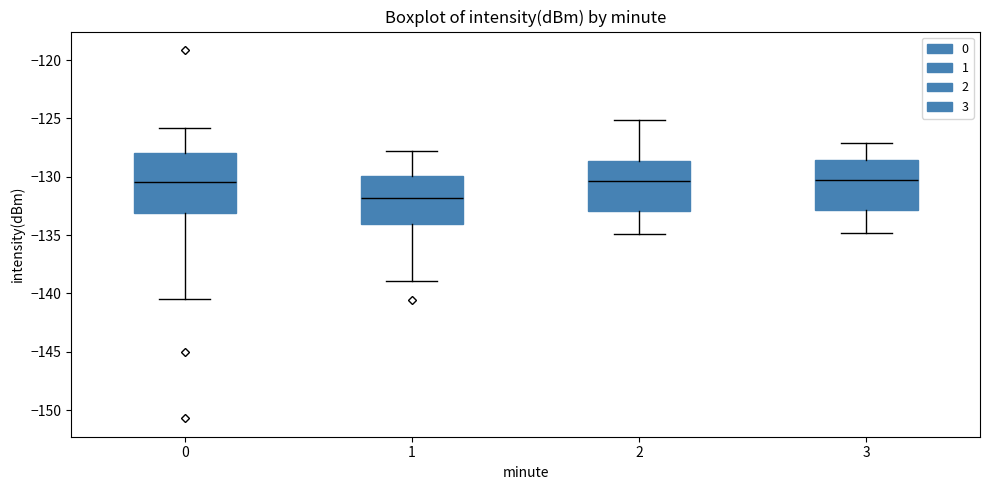

Comparing the boxes themselves (not the whiskers), which one is the tallest?

0